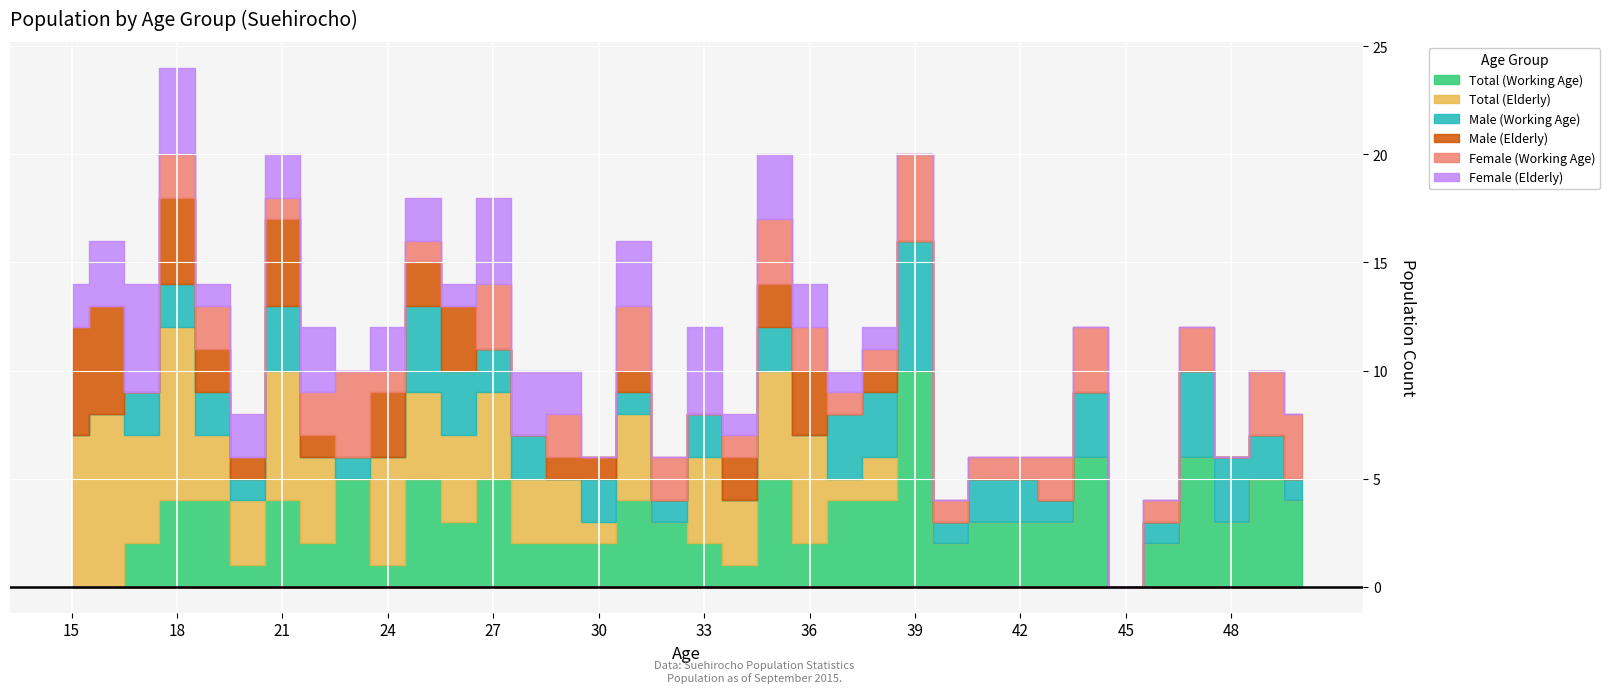

True or false: Female (Elderly) has a value of 1 at 27.

False